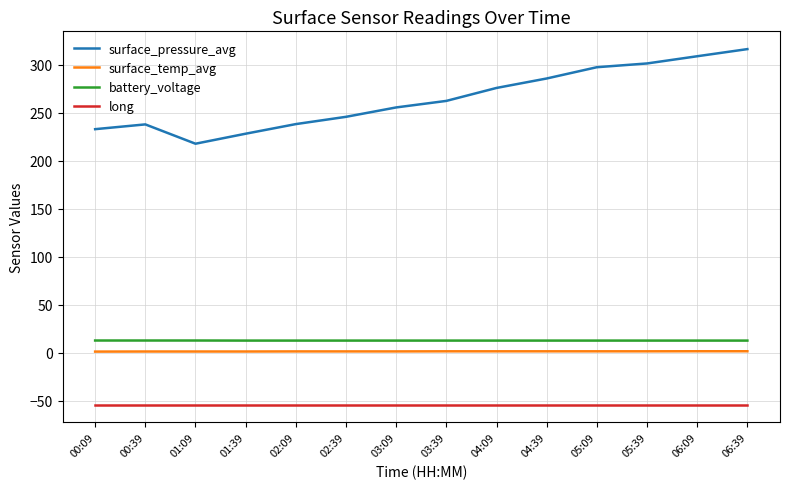

At how many categories does at least one series exceed 145?

14